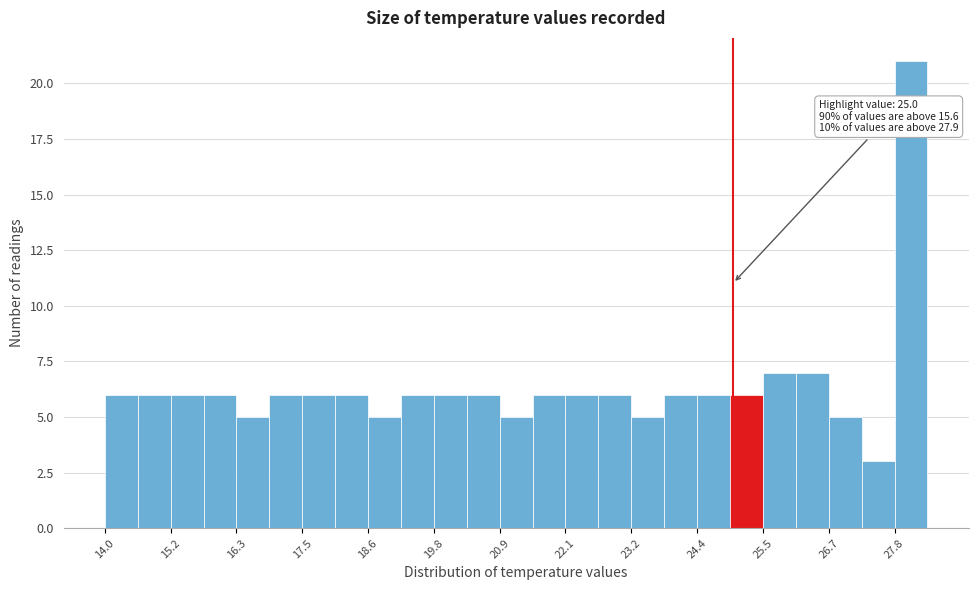

Around what value on the x-axis is the tallest bar? Give the approximate position of its centre, as read against the axis.

28.2